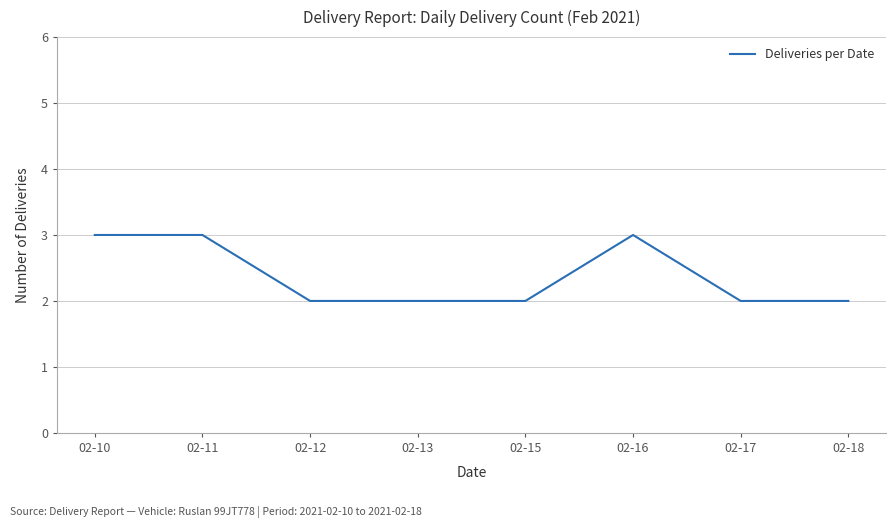

Count the number of data series in this chart.

1